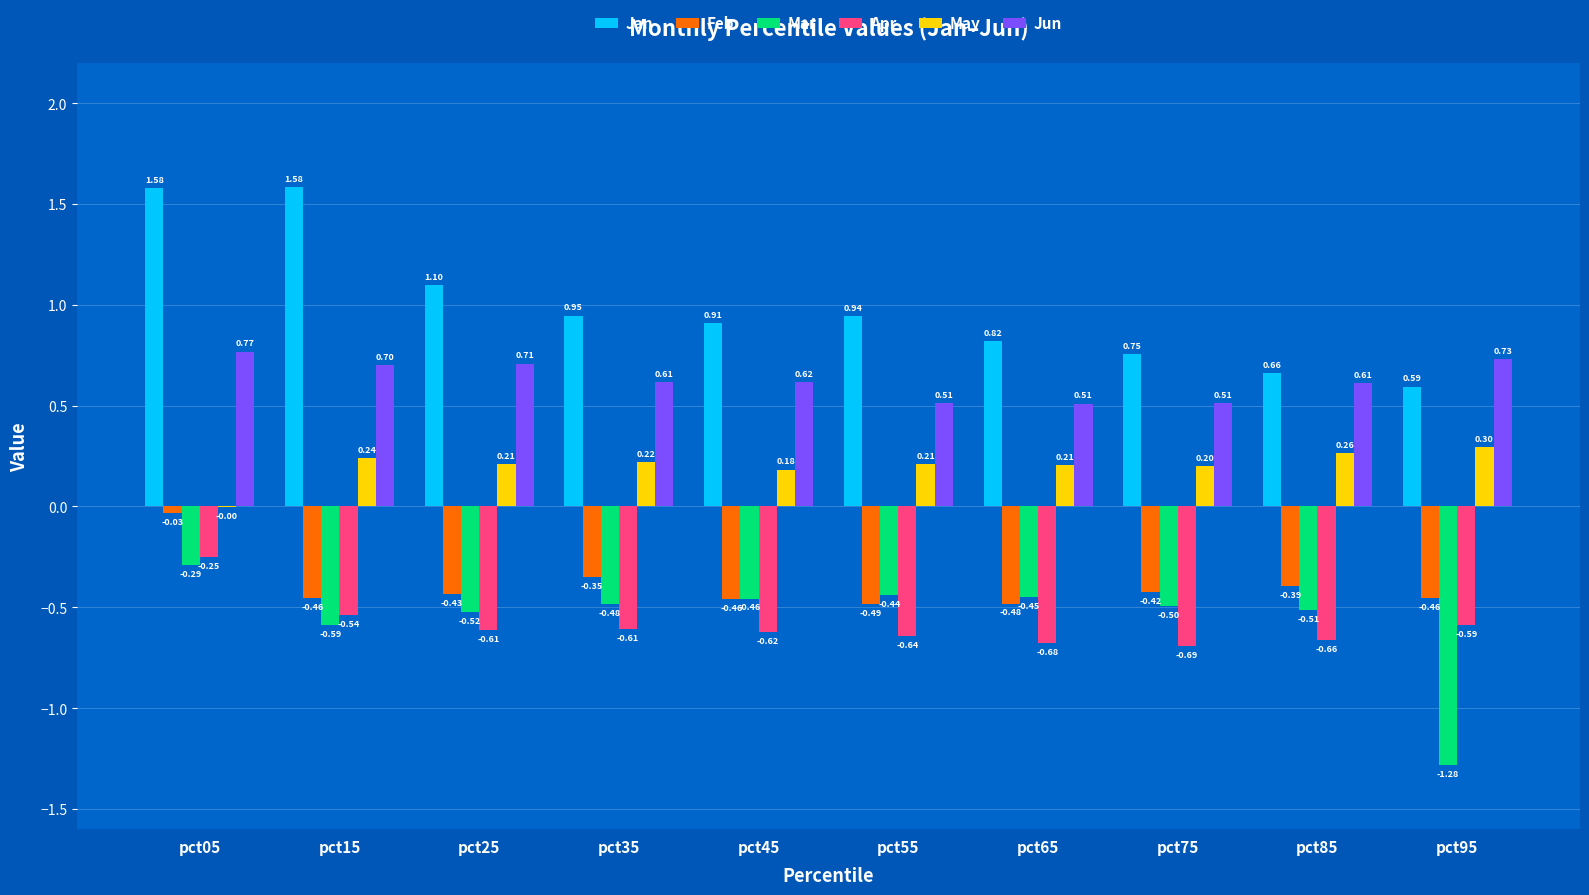

What is the sum of the May values at pct75 and pct25?

0.4